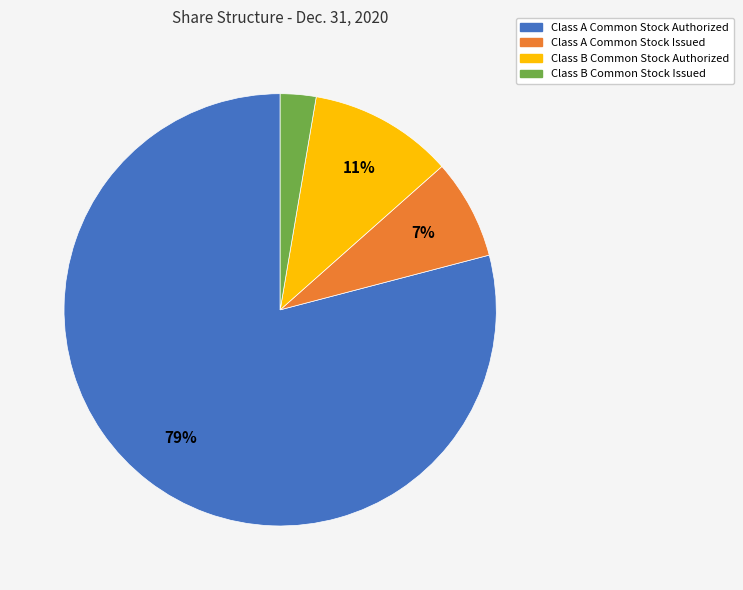

Rank the categories by value from lowest to highest.

Class B Common Stock Issued, Class A Common Stock Issued, Class B Common Stock Authorized, Class A Common Stock Authorized